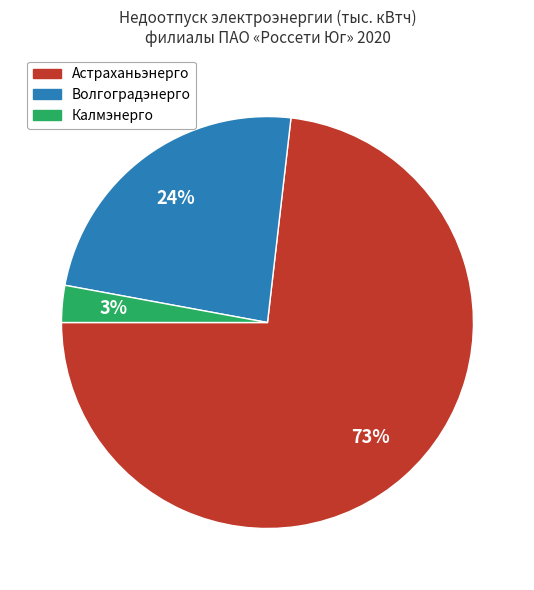

Is there any slice that represents more than half of the pie?

Yes